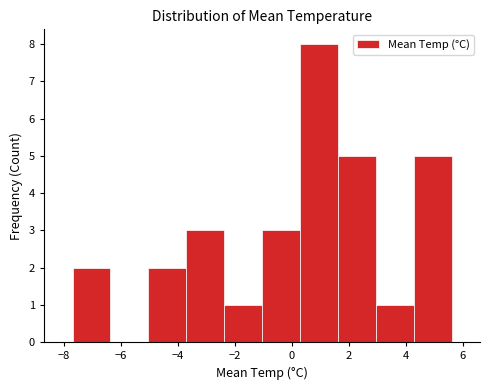

Reading left to right, list every bar in this chart as the range it spans on the x-axis followed by its height. Neither the bar edges nor the heights are printed on the chart, so give them approximately, as read against the axes.

-7.6 to -6.4: 2
-6.4 to -5.0: 0
-5.0 to -3.8: 2
-3.8 to -2.4: 3
-2.4 to -1.0: 1
-1.0 to 0.2: 3
0.2 to 1.6: 8
1.6 to 3.0: 5
3.0 to 4.2: 1
4.2 to 5.6: 5